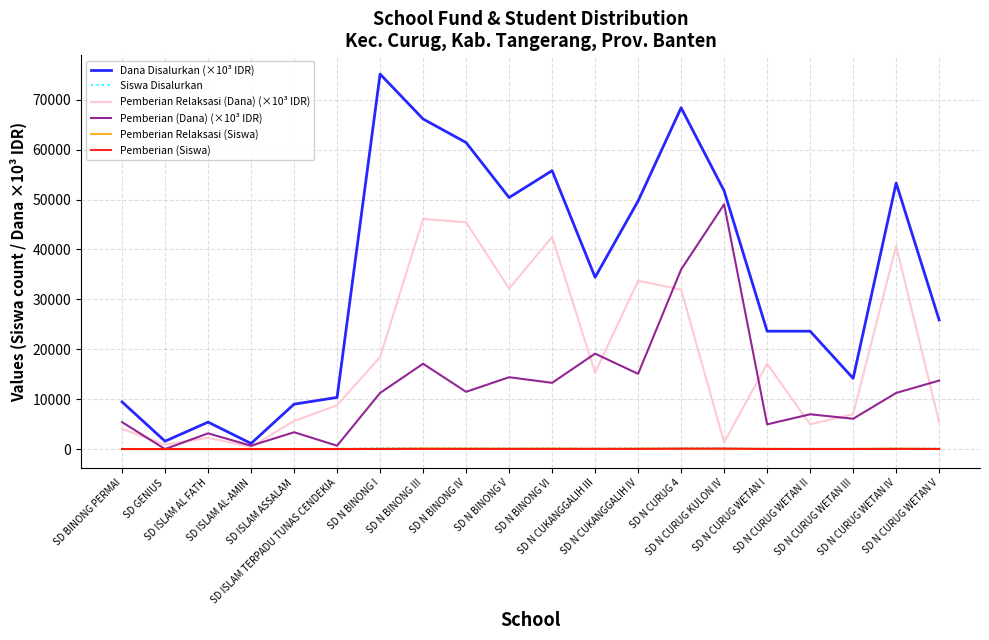

At which category is the sum across all series the highest?

SD N CURUG 4